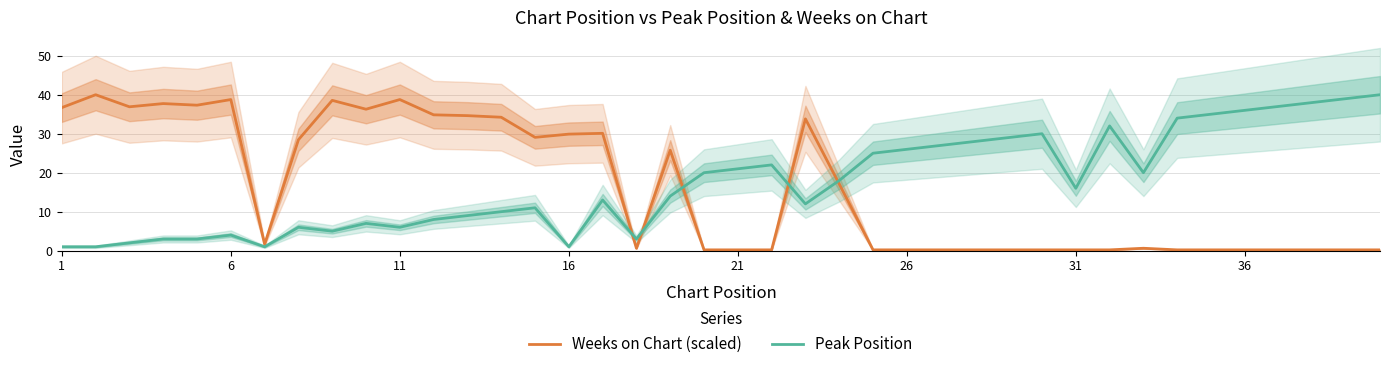

Where does the Weeks on Chart (scaled) series first go above 1?

1